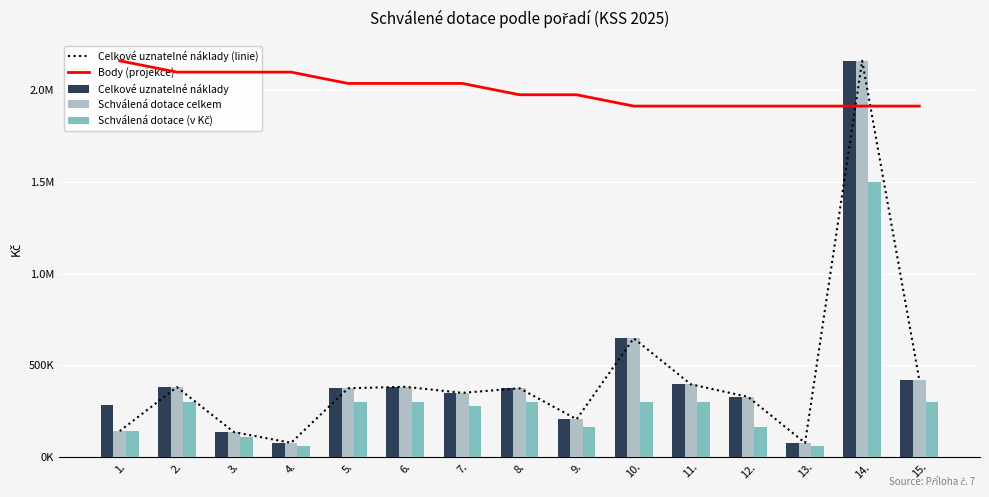

Where is Celkové uznatelné náklady nearest to the value 1117999?

10.